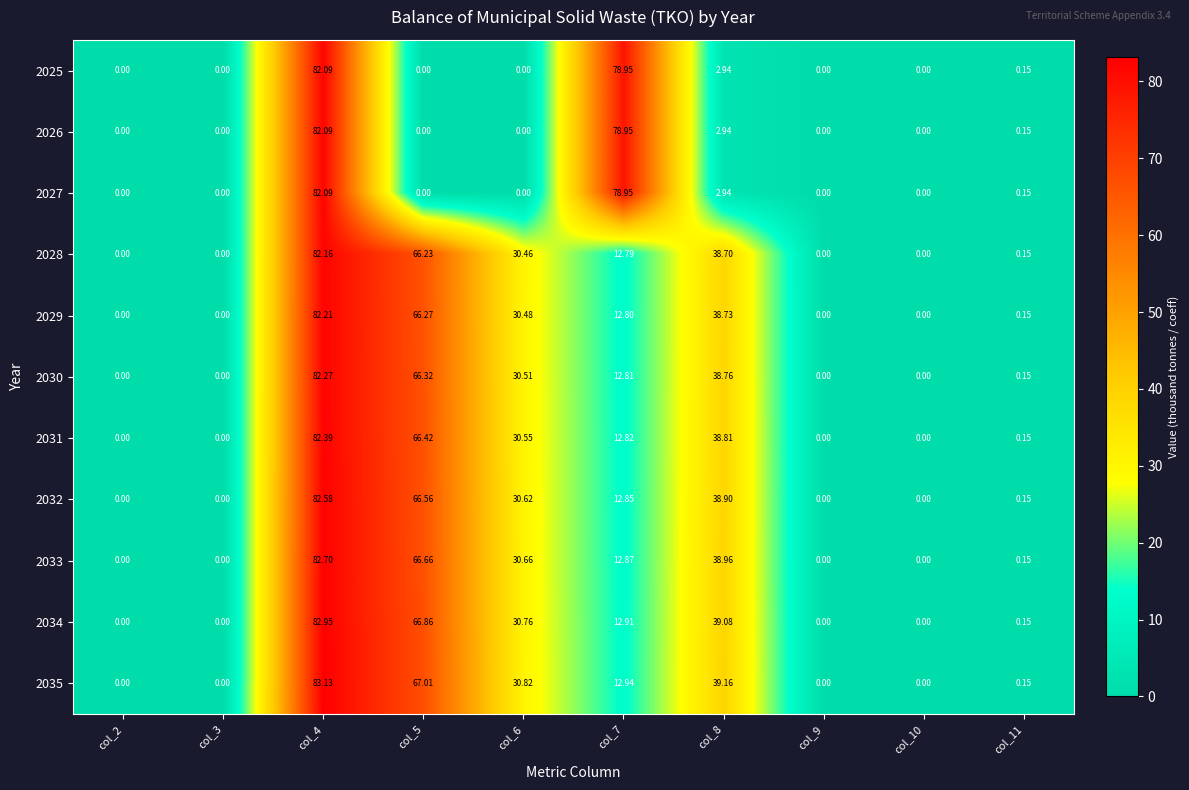

Which has a higher value, col_5 or col_7?

col_7